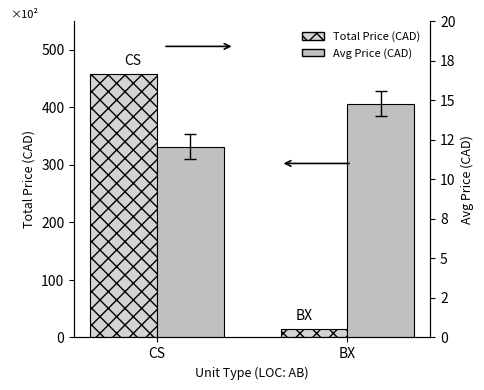

The value of Avg Price (CAD) at BX is 19.7. True or false?

False